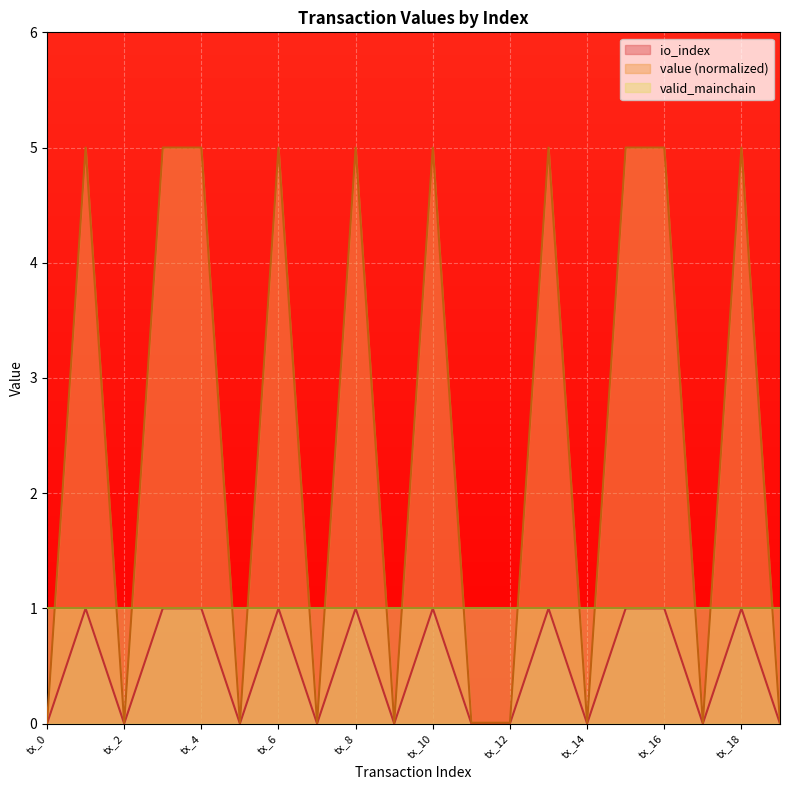

What is the sum of all io_index values?

10.0